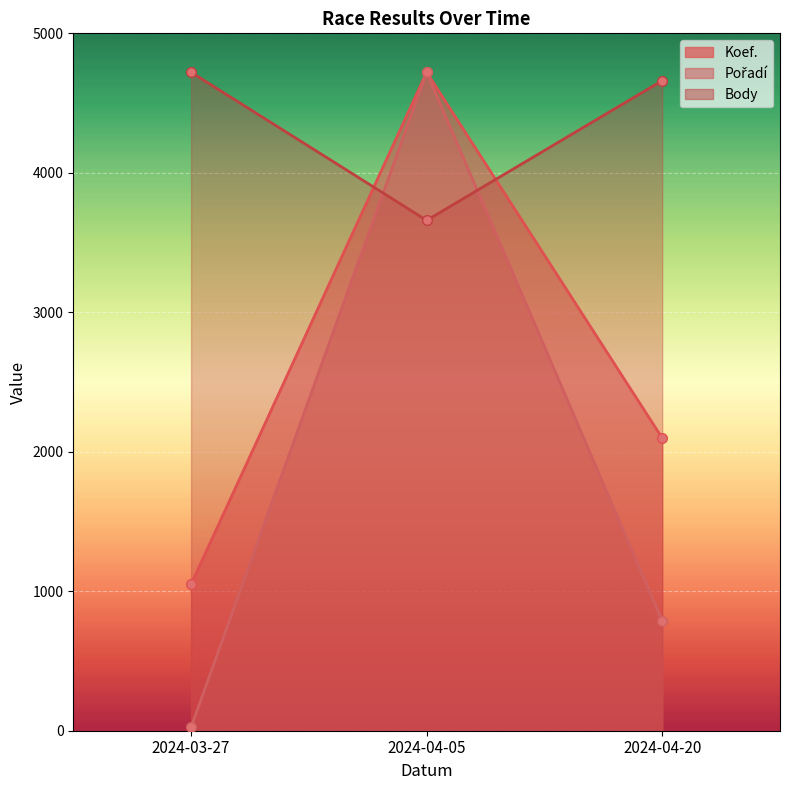

True or false: Pořadí has a value of 4721.0 at 2024-04-05.

True